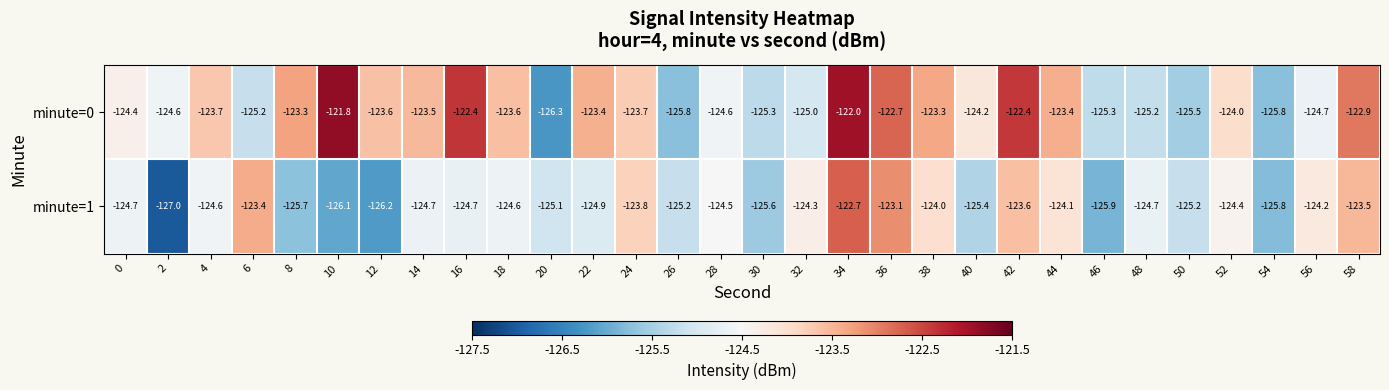

What is the average value of the minute=1 series?

-124.7